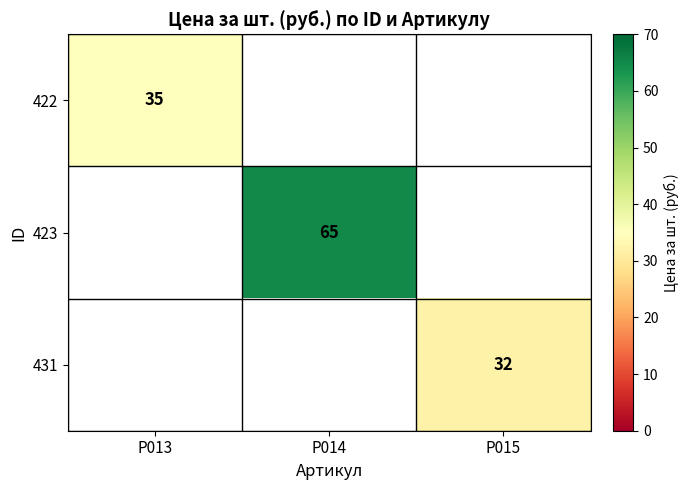

Is it true that 423 equals 65 at Р014?

True